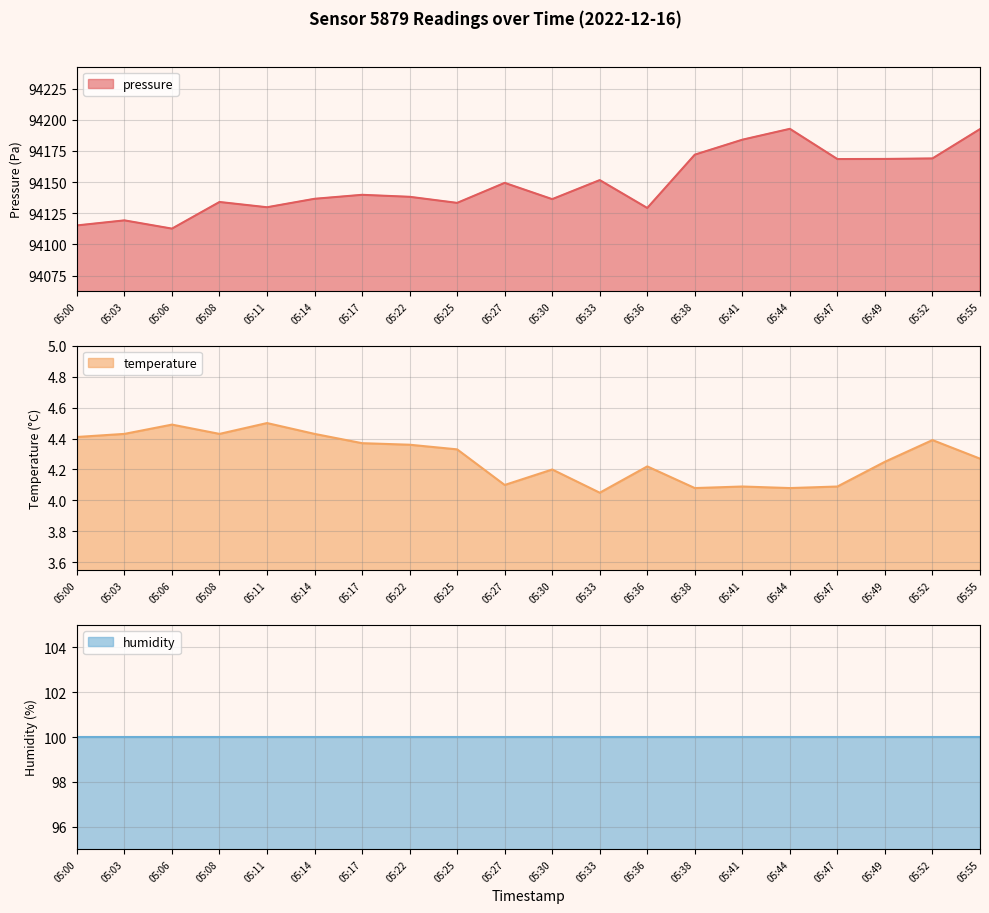

What is the average value of the temperature series?

4.3